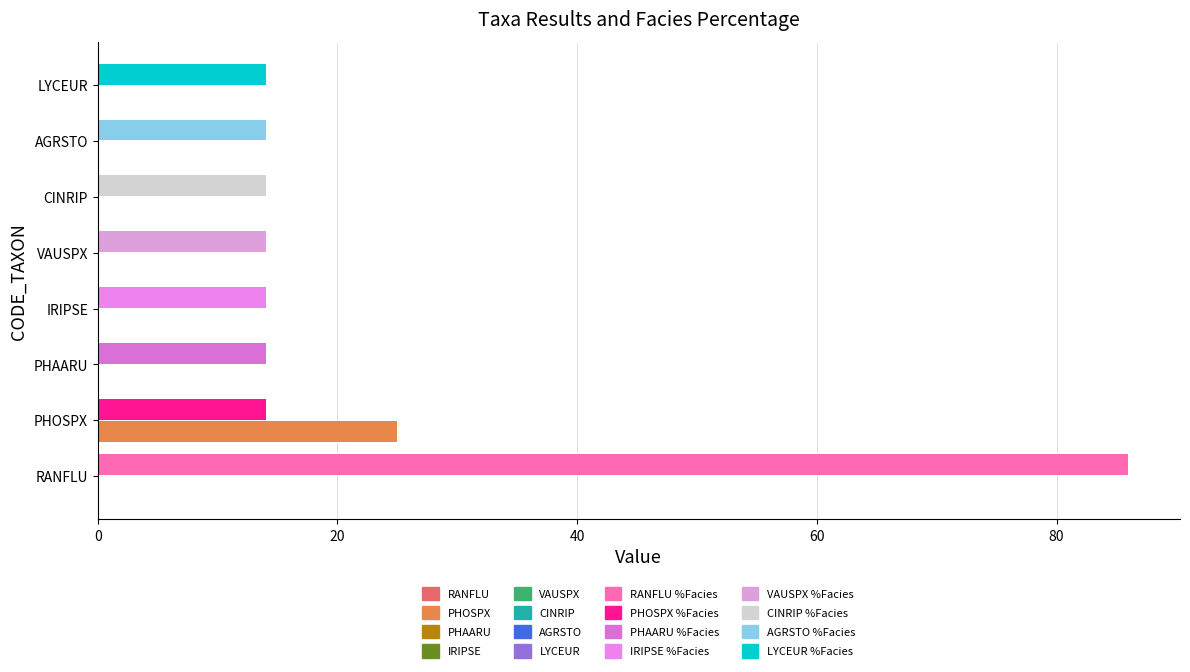

Are the bars grouped side by side (vs. stacked)?

Yes